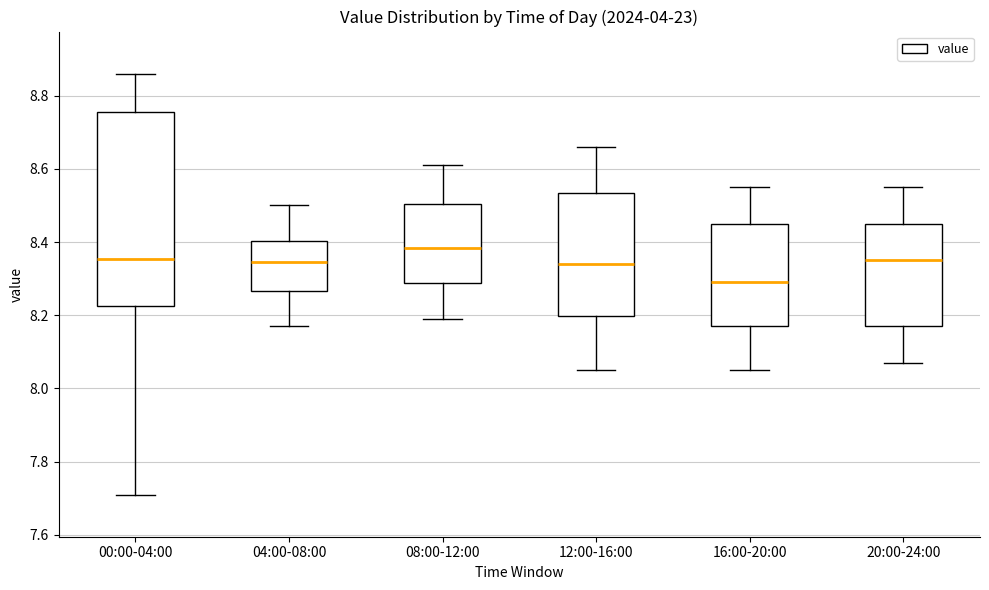

Reading left to right, read every box against the y-axis: the position of its median line, the range the box covers, and the ends of its whiskers. The values are not printed on the chart, so give them approximately, as read against the axis.

00:00-04:00: median 8.36, box 8.22 to 8.76, whiskers 7.72 to 8.86
04:00-08:00: median 8.34, box 8.26 to 8.40, whiskers 8.18 to 8.50
08:00-12:00: median 8.38, box 8.28 to 8.50, whiskers 8.20 to 8.62
12:00-16:00: median 8.34, box 8.20 to 8.54, whiskers 8.06 to 8.66
16:00-20:00: median 8.30, box 8.18 to 8.46, whiskers 8.06 to 8.56
20:00-24:00: median 8.36, box 8.18 to 8.46, whiskers 8.08 to 8.56